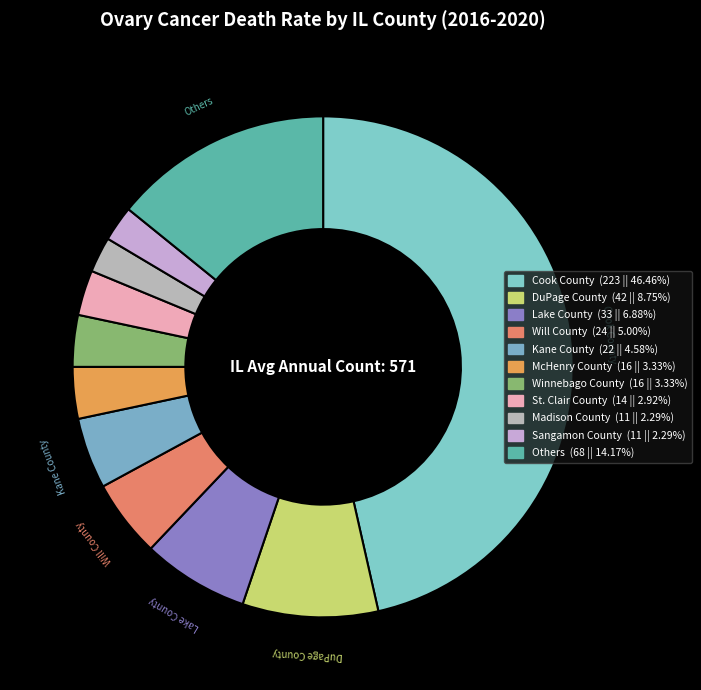

How many segments does this pie chart have?

11